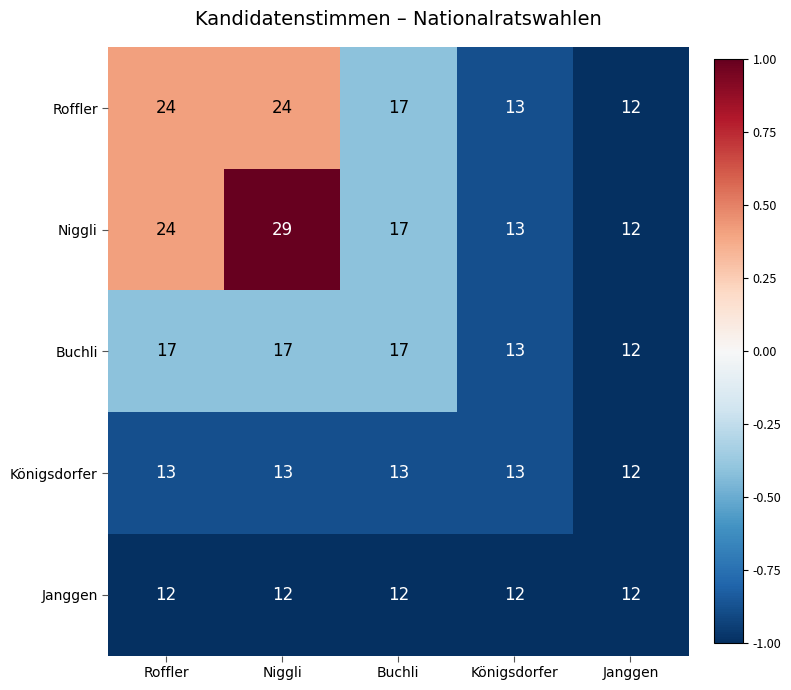

Reading left to right, extract all data points from this chart.

Roffler: 24	24	17	13	12
Niggli: 24	29	17	13	12
Buchli: 17	17	17	13	12
Königsdorfer: 13	13	13	13	12
Janggen: 12	12	12	12	12